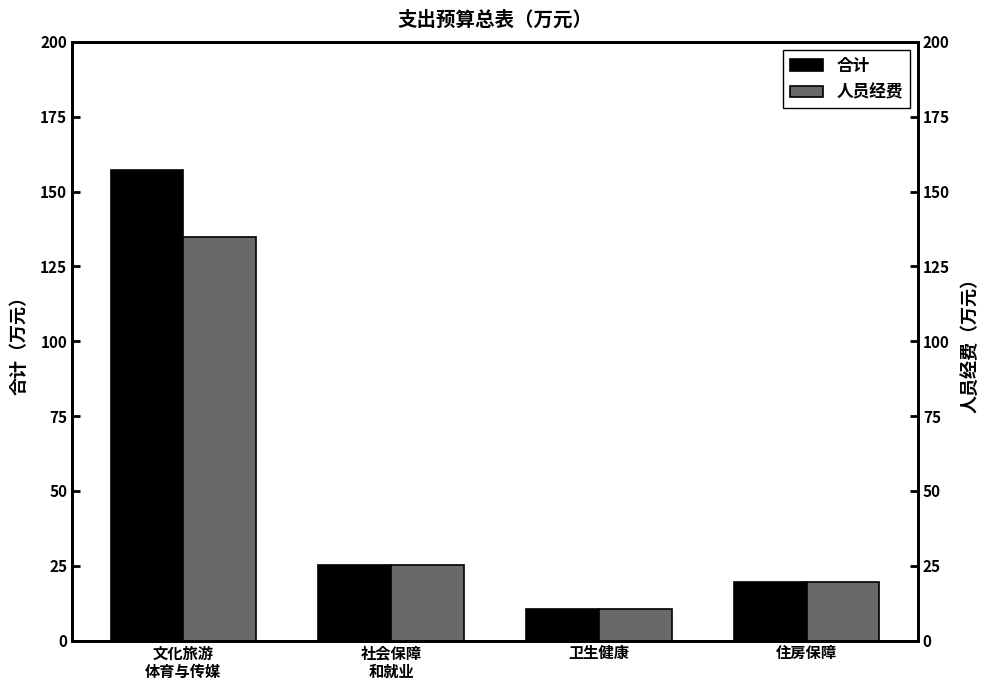

Reading left to right, what are all the values shown in this chart?

合计: 文化旅游
体育与传媒=157.1	社会保障
和就业=25.2	卫生健康=10.7	住房保障=19.4
人员经费: 文化旅游
体育与传媒=134.9	社会保障
和就业=25.2	卫生健康=10.7	住房保障=19.4